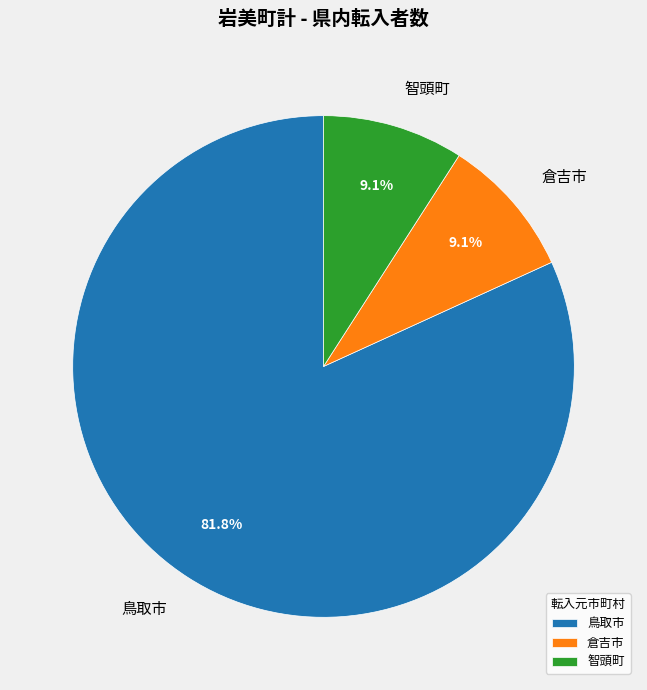

Count the number of slices in the pie.

3